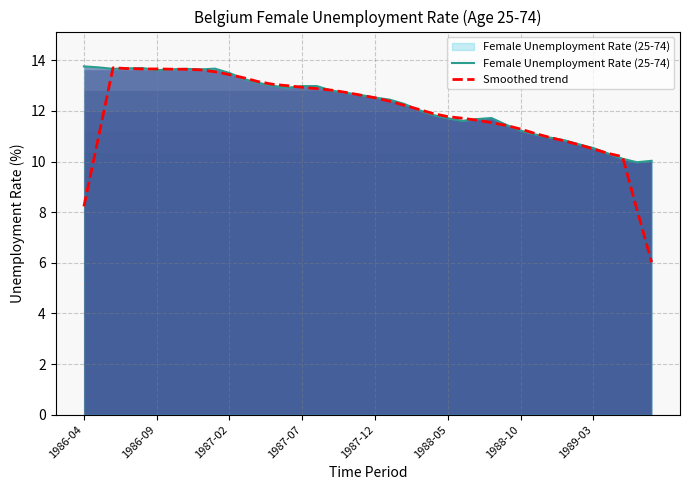

How many interior local peaks does the Female Unemployment Rate (25-74) series have?

5